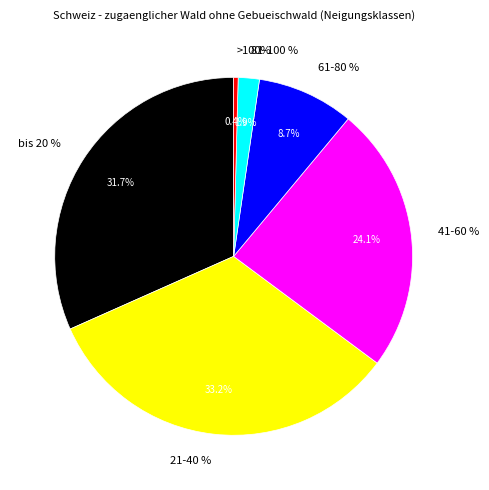

Does any single category account for the majority?

No